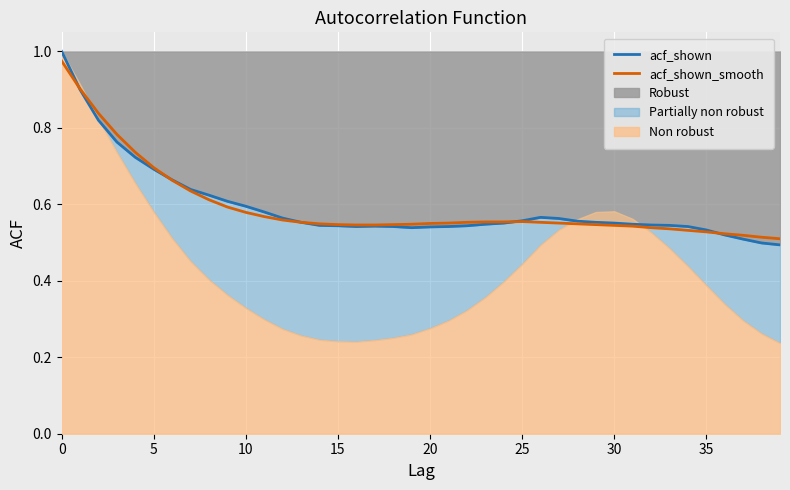

What is the sum of the acf_shown_smooth values at 21 and 16?

1.1